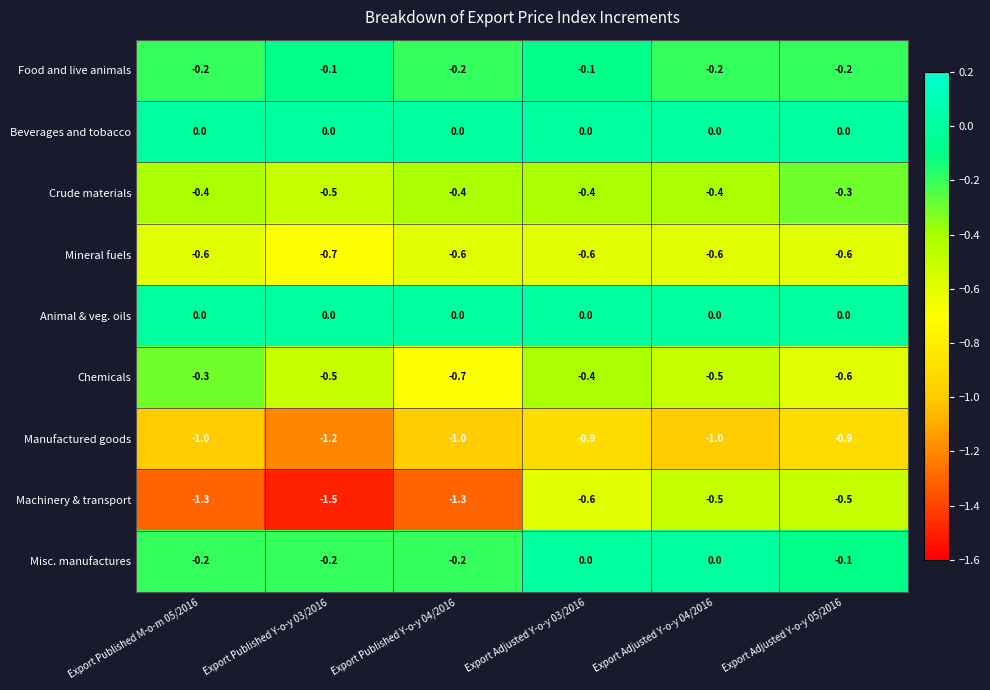

Is it true that Crude materials equals -0.4 at Export Published Y-o-y 04/2016?

True